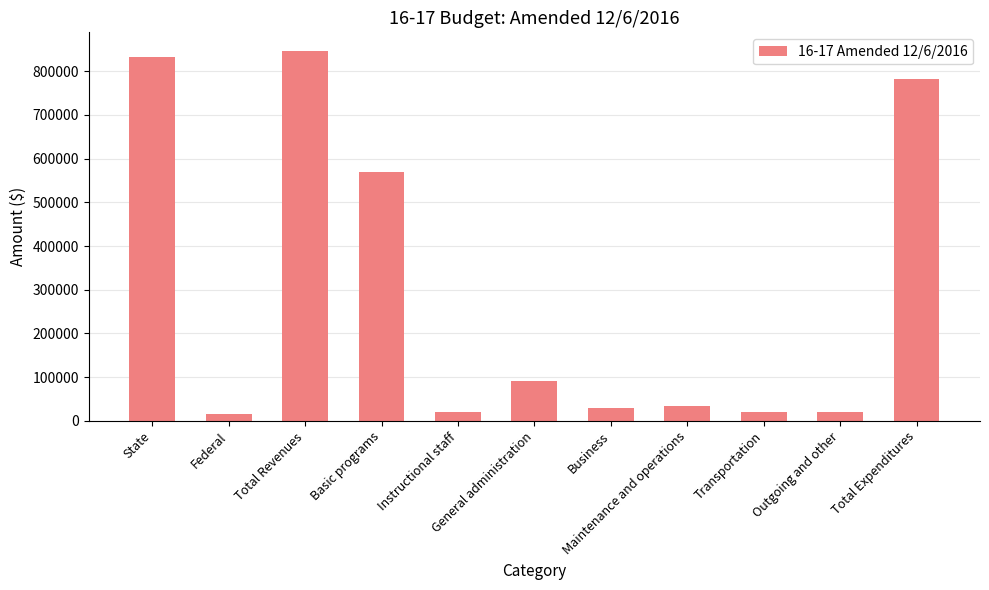

What is the change in value from General administration to Outgoing and other?

-69725